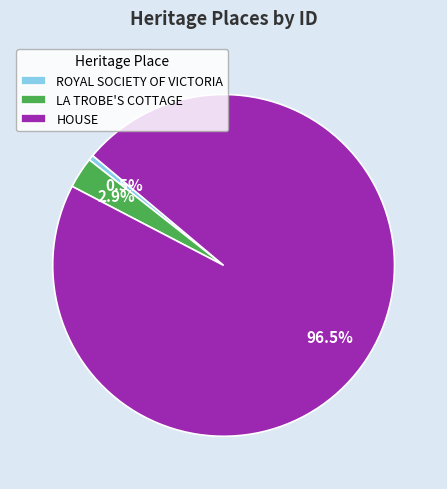

Rank the categories by value from highest to lowest.

HOUSE, LA TROBE'S COTTAGE, ROYAL SOCIETY OF VICTORIA